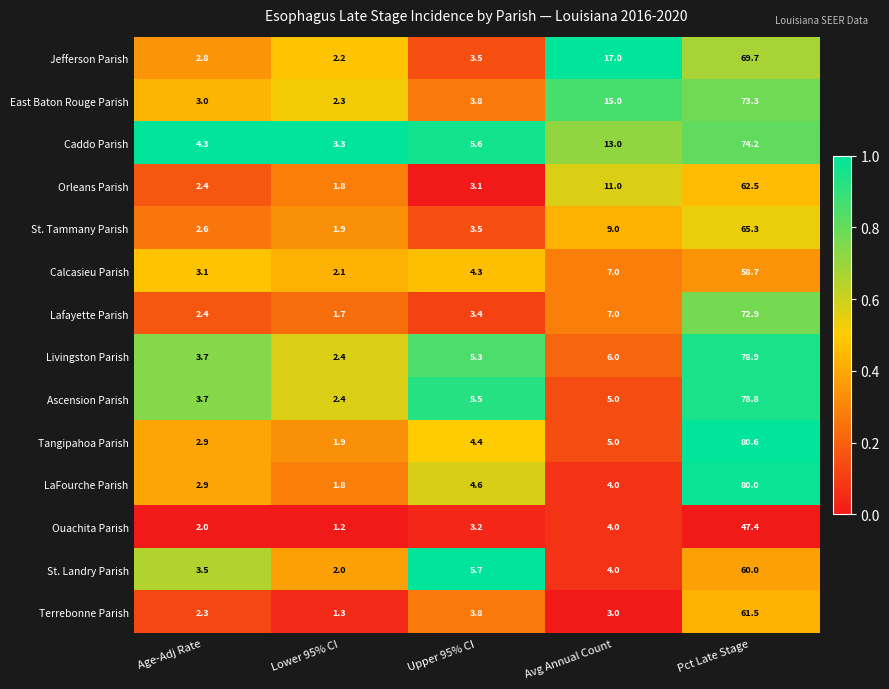

What is the difference between the Orleans Parish values at Avg Annual Count and Age-Adj Rate?

8.6